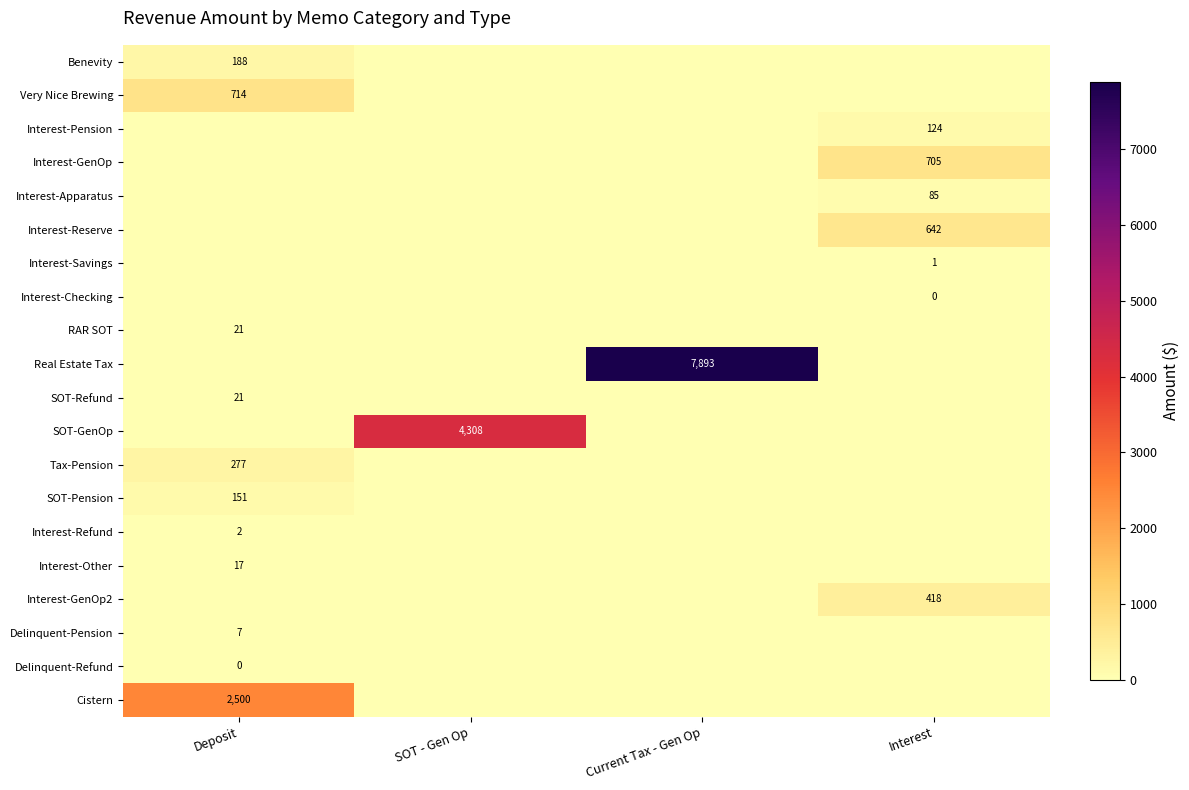

Which has a higher value, Interest or Deposit?

Deposit